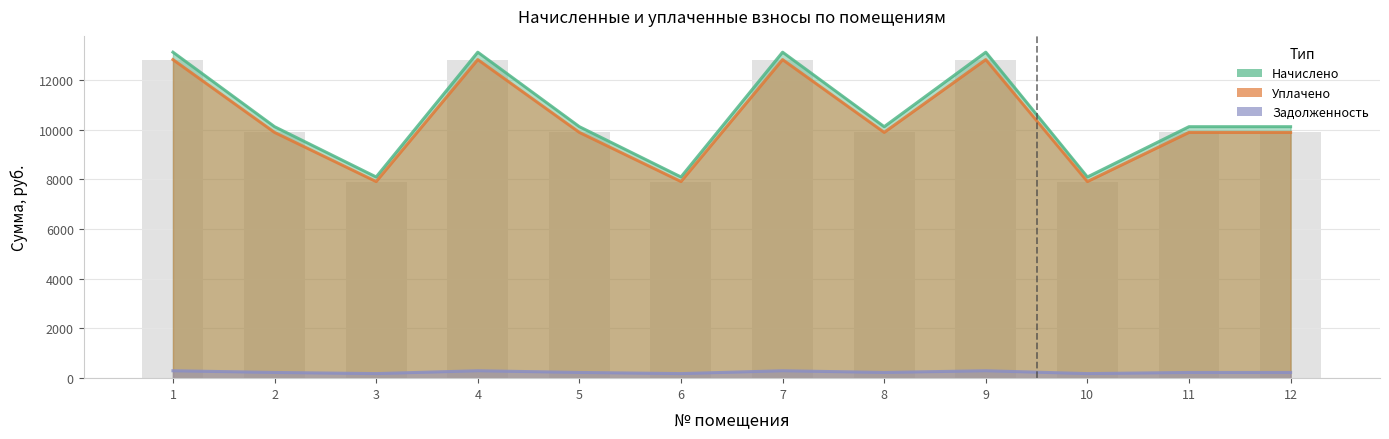

Reading right to left, what are all the values shown in this chart?

9891.7	9891.7	7913.3	12822.6	9891.7	12822.6	7913.3	9891.7	12822.6	7913.3	9891.7	12822.6